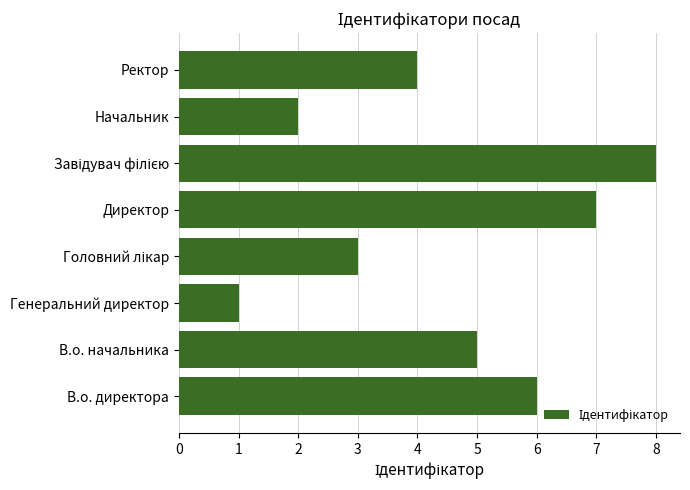

What is the ratio of the value at Директор to the value at Генеральний директор?

7.0